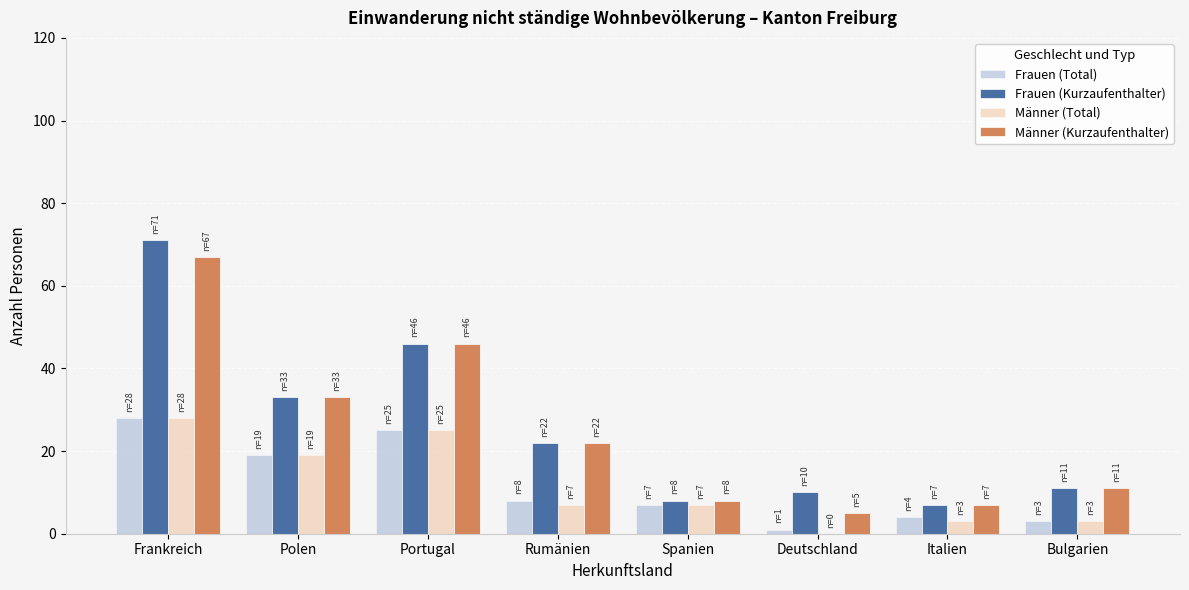

What is the total value across all series at Portugal?

142